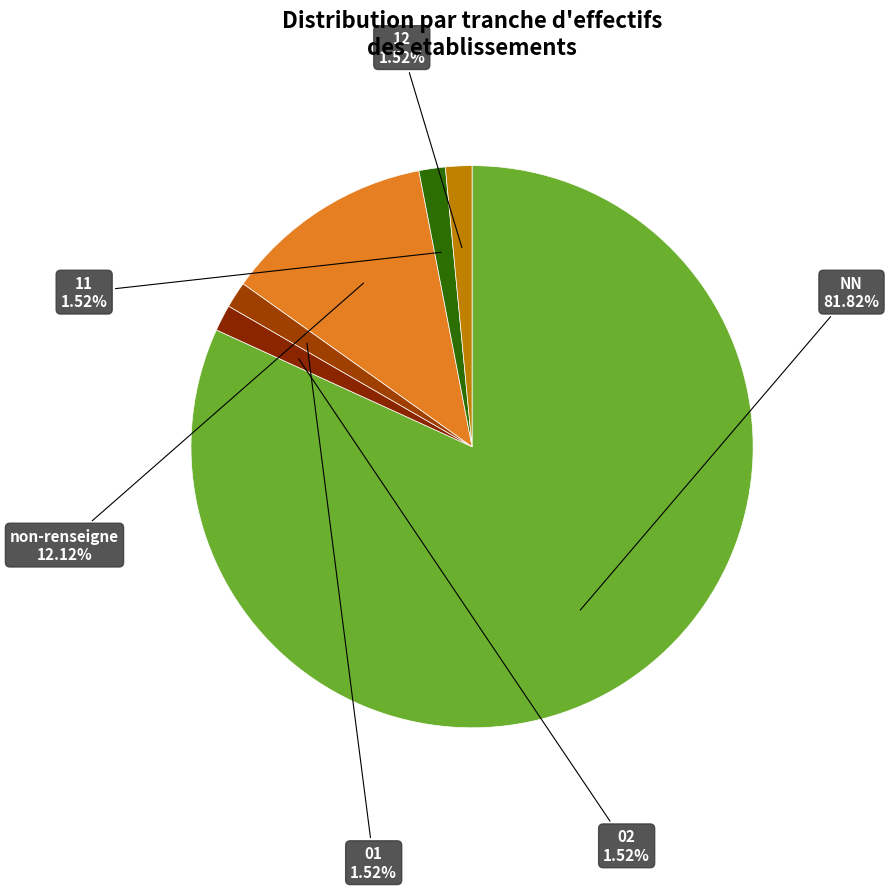

Which category has the biggest portion of the pie?

NN